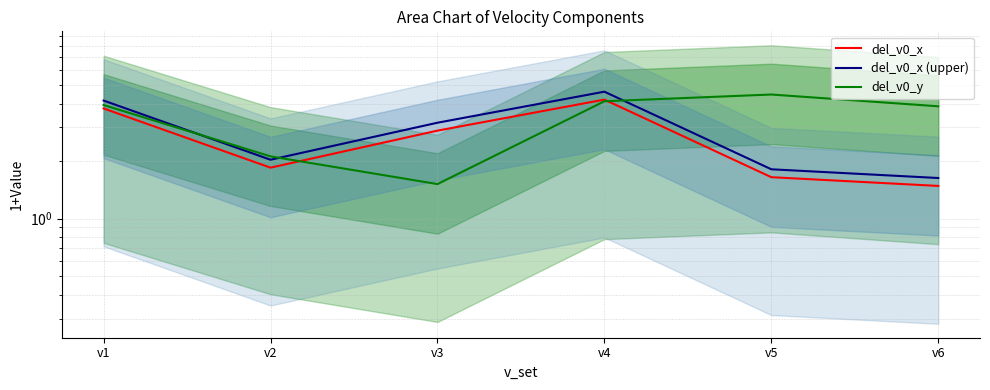

What is the difference between the second highest and second lowest values in the del_v0_x (upper) series?

2.3